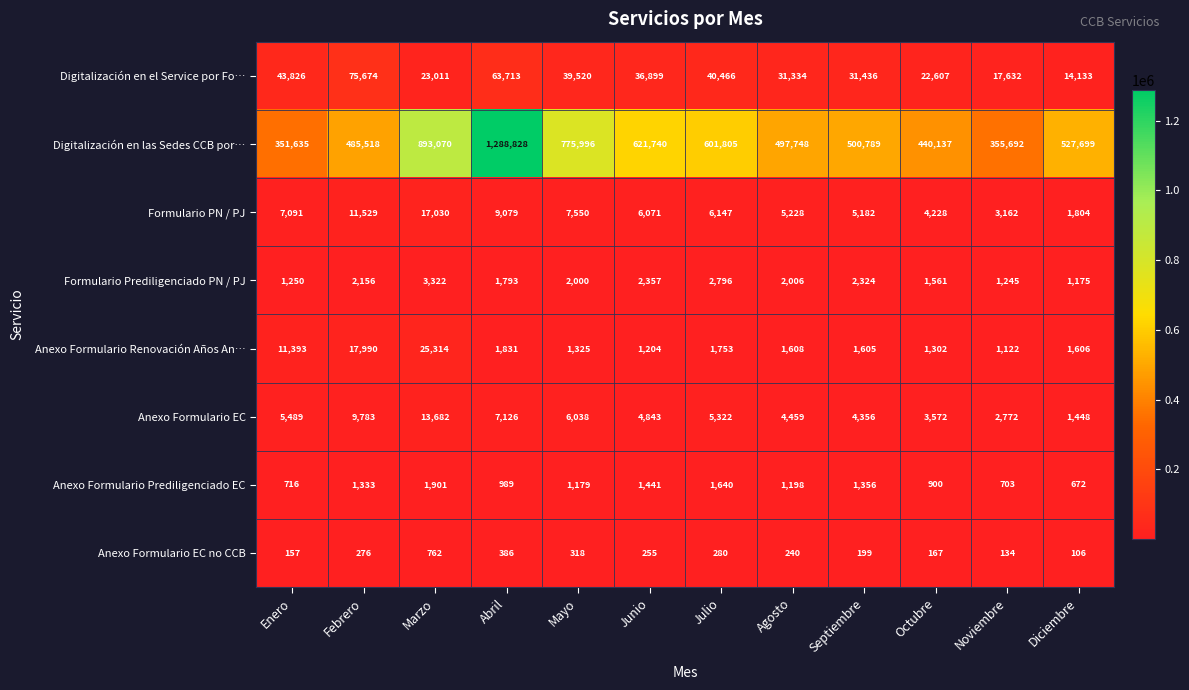

What is the difference between the Digitalización en el Service por Fo… values at Junio and Agosto?

5565